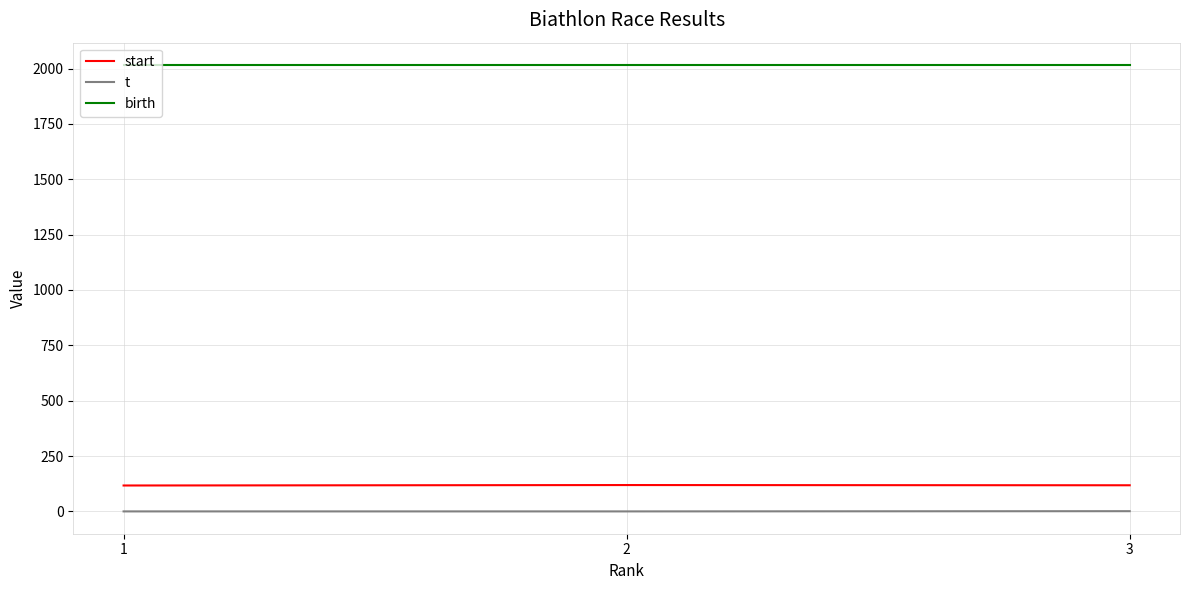

Which series has the largest total across all categories?

birth